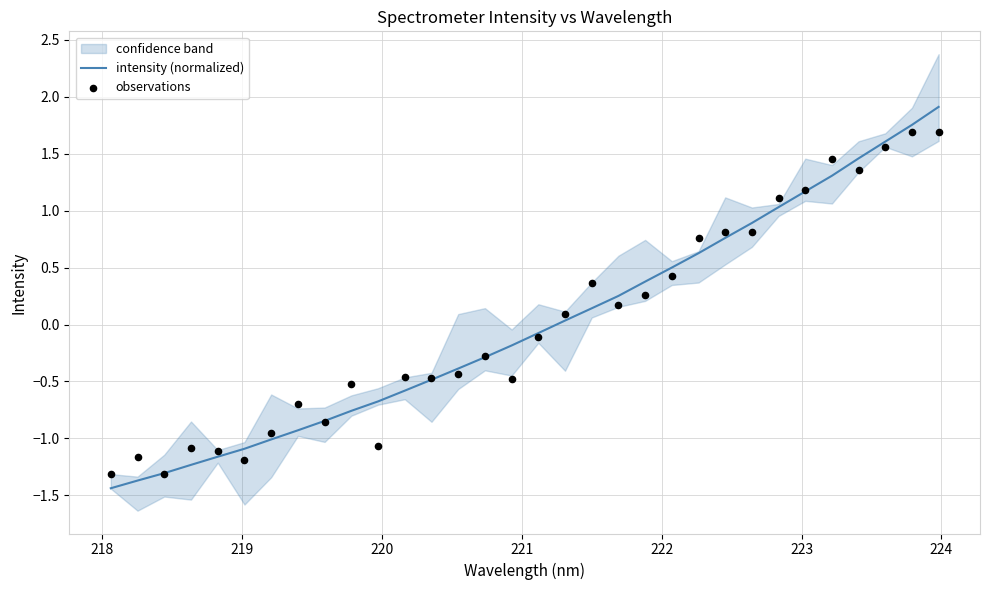

Which series contains the highest Y value?

intensity (normalized)